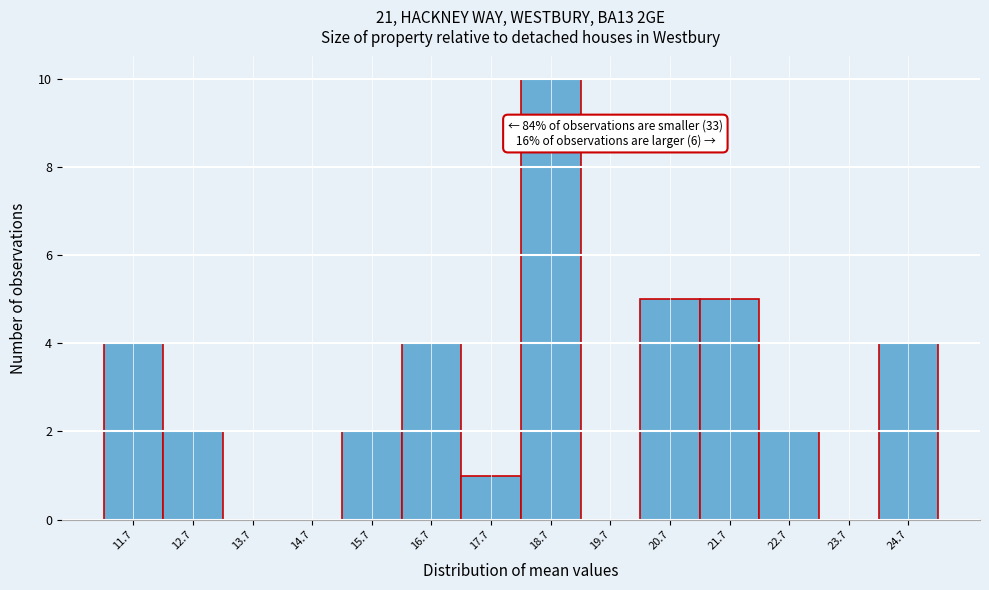

Reading left to right, extract all data points from this chart.

11.7=4	12.7=2	13.7=0	14.7=0	15.7=2	16.7=4	17.7=1	18.7=10	19.7=0	20.7=5	21.7=5	22.7=2	23.7=0	24.7=4